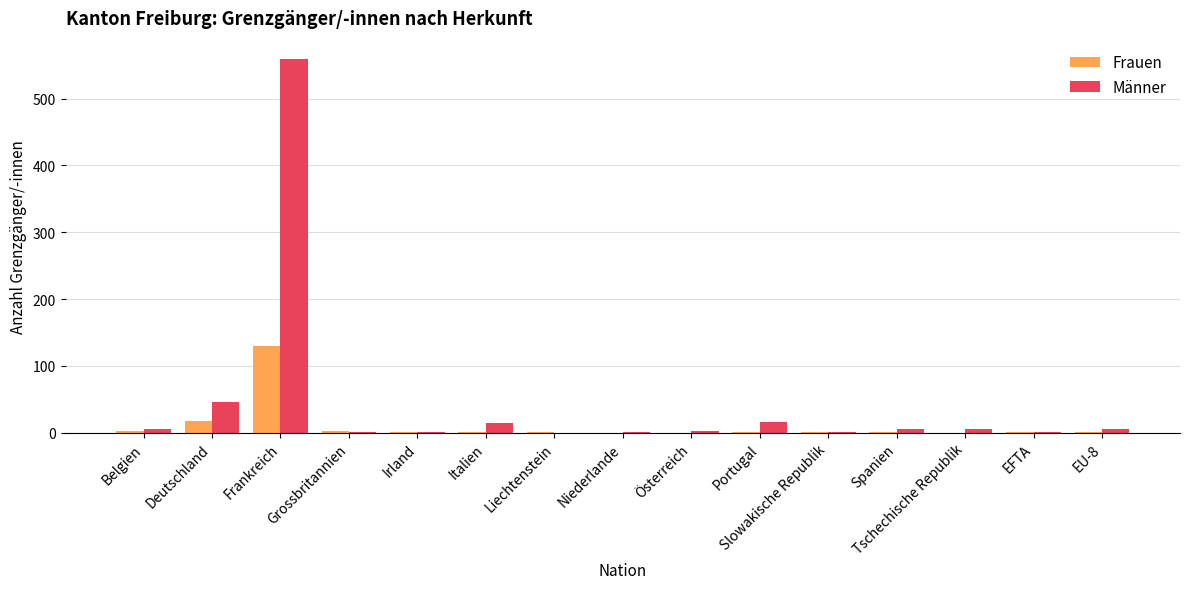

What is the greatest value displayed?

559